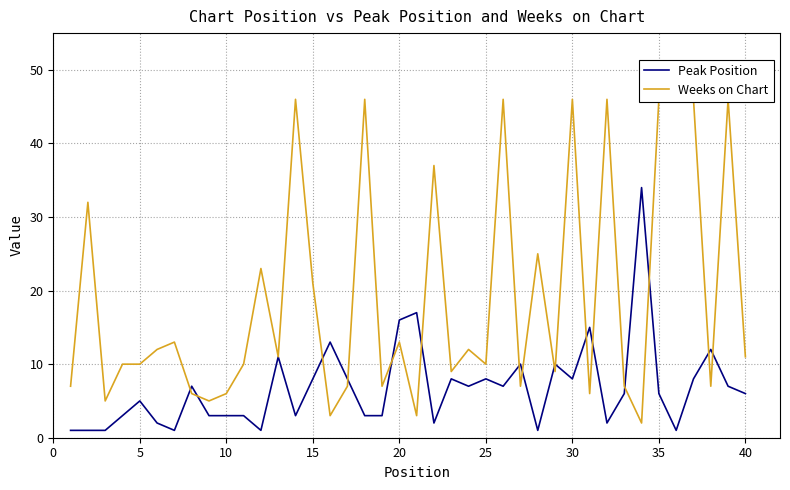

What is the difference between the Peak Position values at 30 and 20?

8